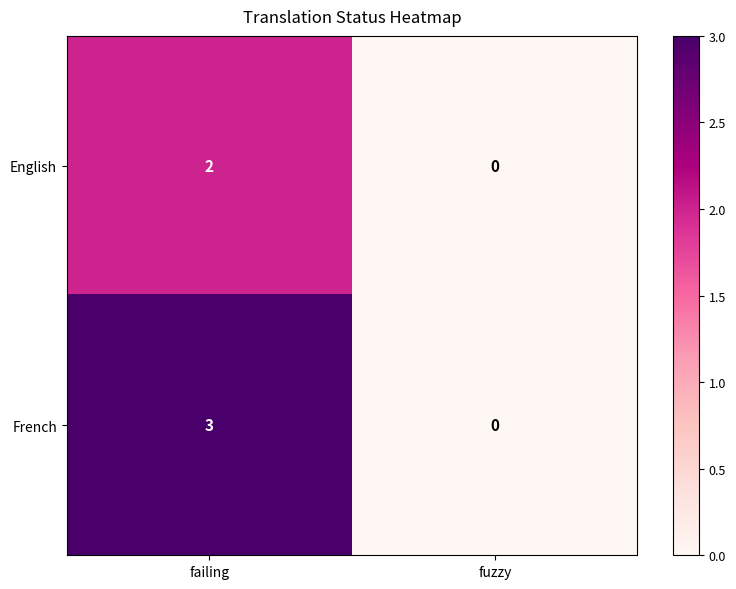

Which category has the lowest value across all series?

fuzzy